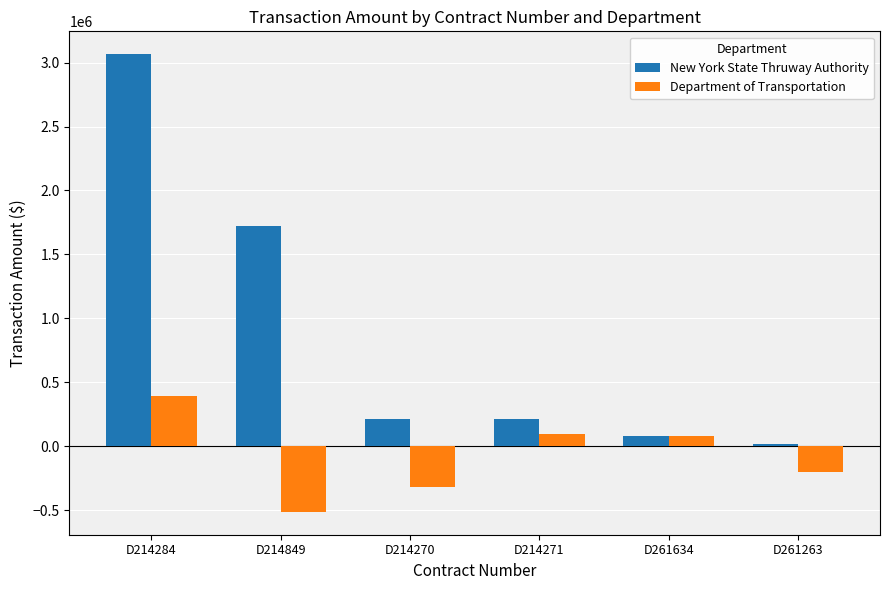

How many categories are shown in the chart?

6